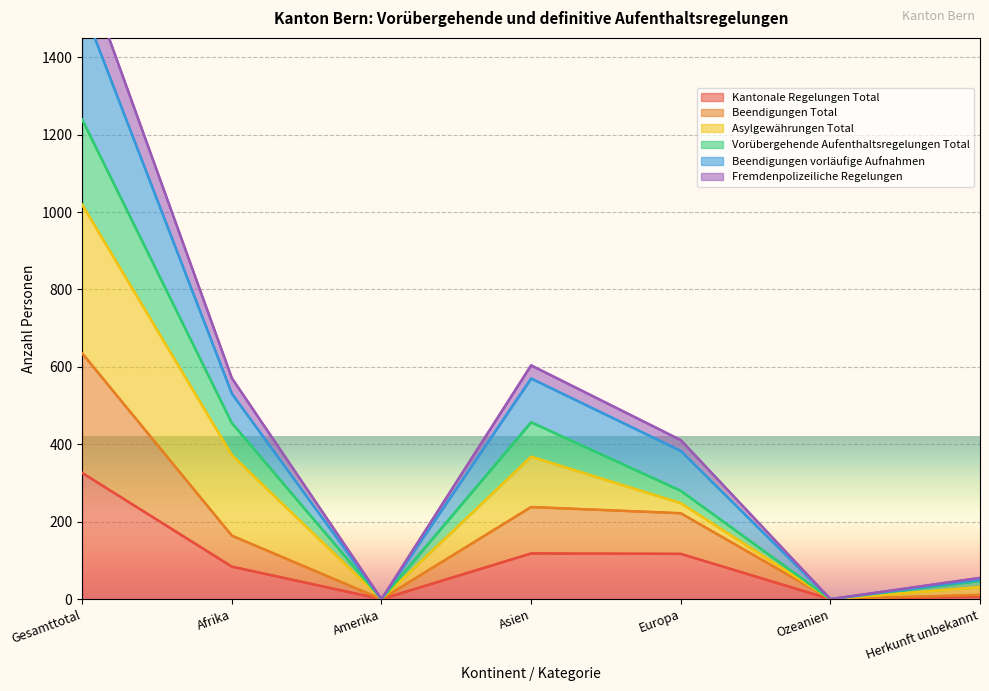

What is the sum of the Vorübergehende Aufenthaltsregelungen Total values at Herkunft unbekannt and Europa?

327